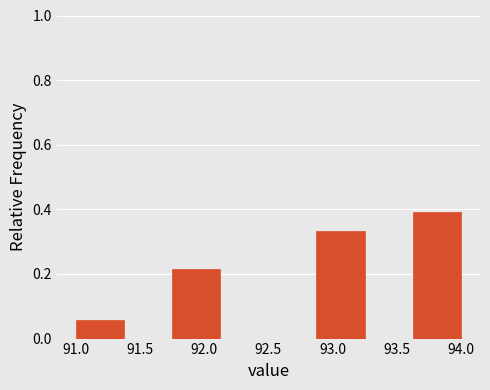

Reading left to right, list every bar in this chart as the range it spans on the x-axis followed by its height. Neither the bar edges nor the heights are printed on the chart, so give them approximately, as read against the axes.

91.000 to 91.375: 0.06
91.375 to 91.750: 0
91.750 to 92.125: 0.22
92.125 to 92.500: 0
92.500 to 92.875: 0
92.875 to 93.250: 0.34
93.250 to 93.625: 0
93.625 to 94.000: 0.40